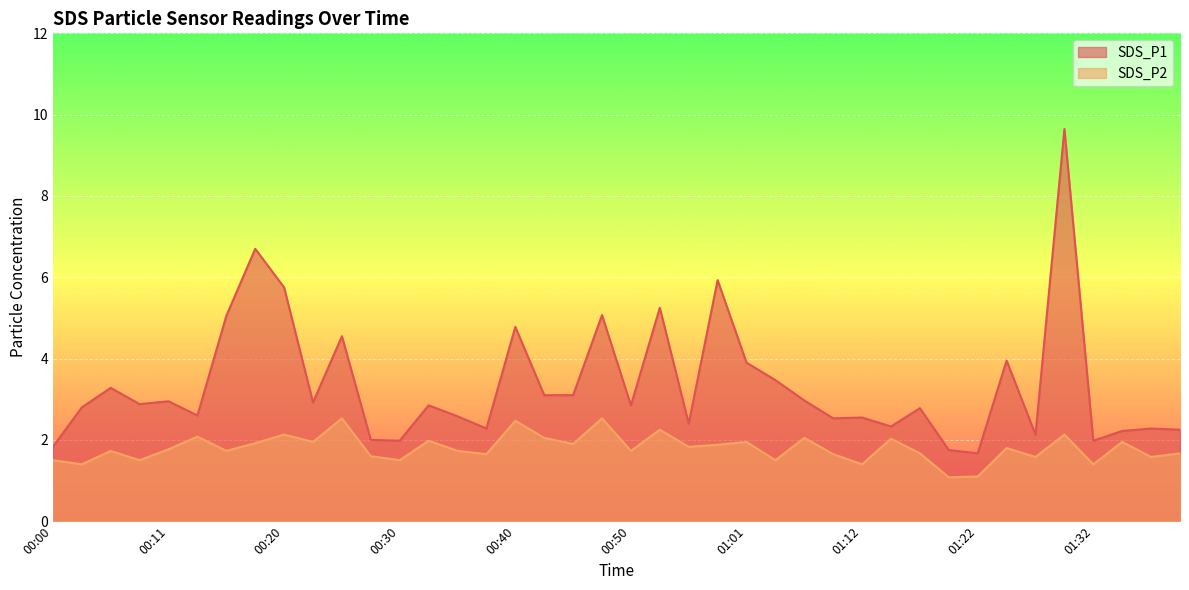

What is the difference between the maximum and minimum values in the SDS_P2 series?

1.4